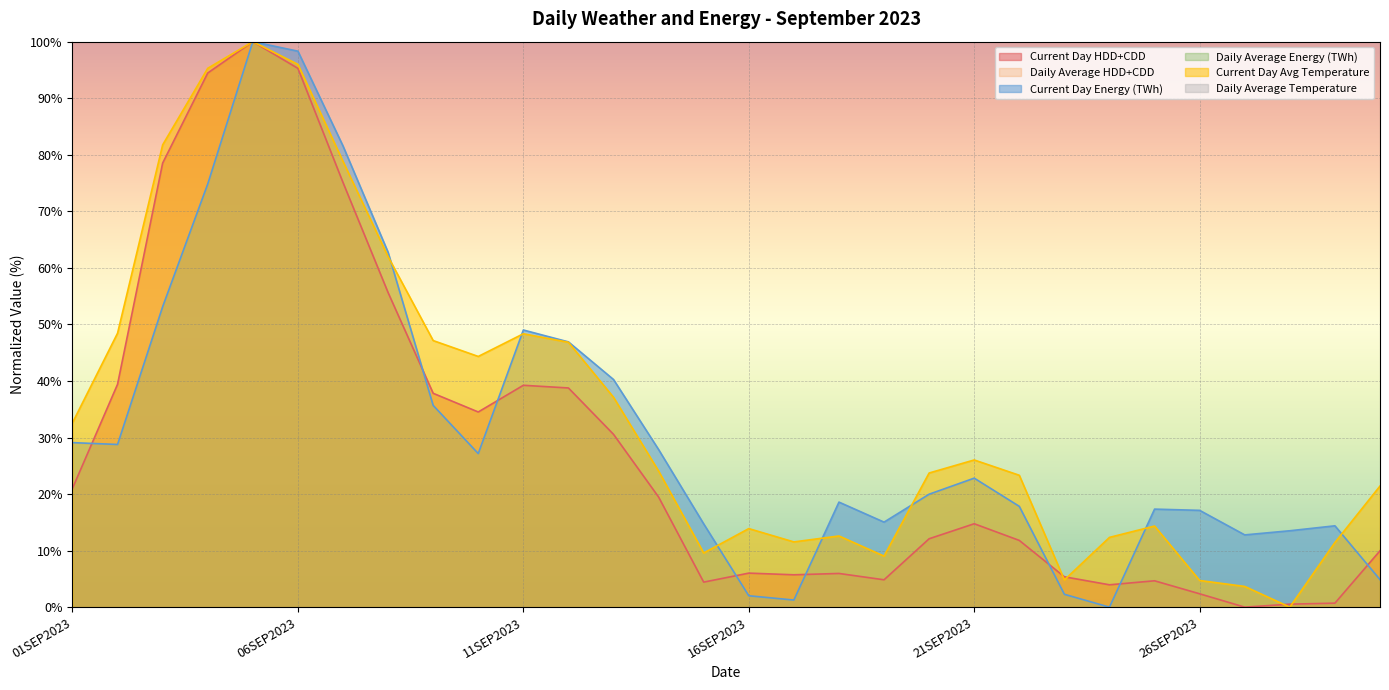

True or false: Current Day Energy (TWh) and Current Day HDD+CDD intersect in this chart.

True